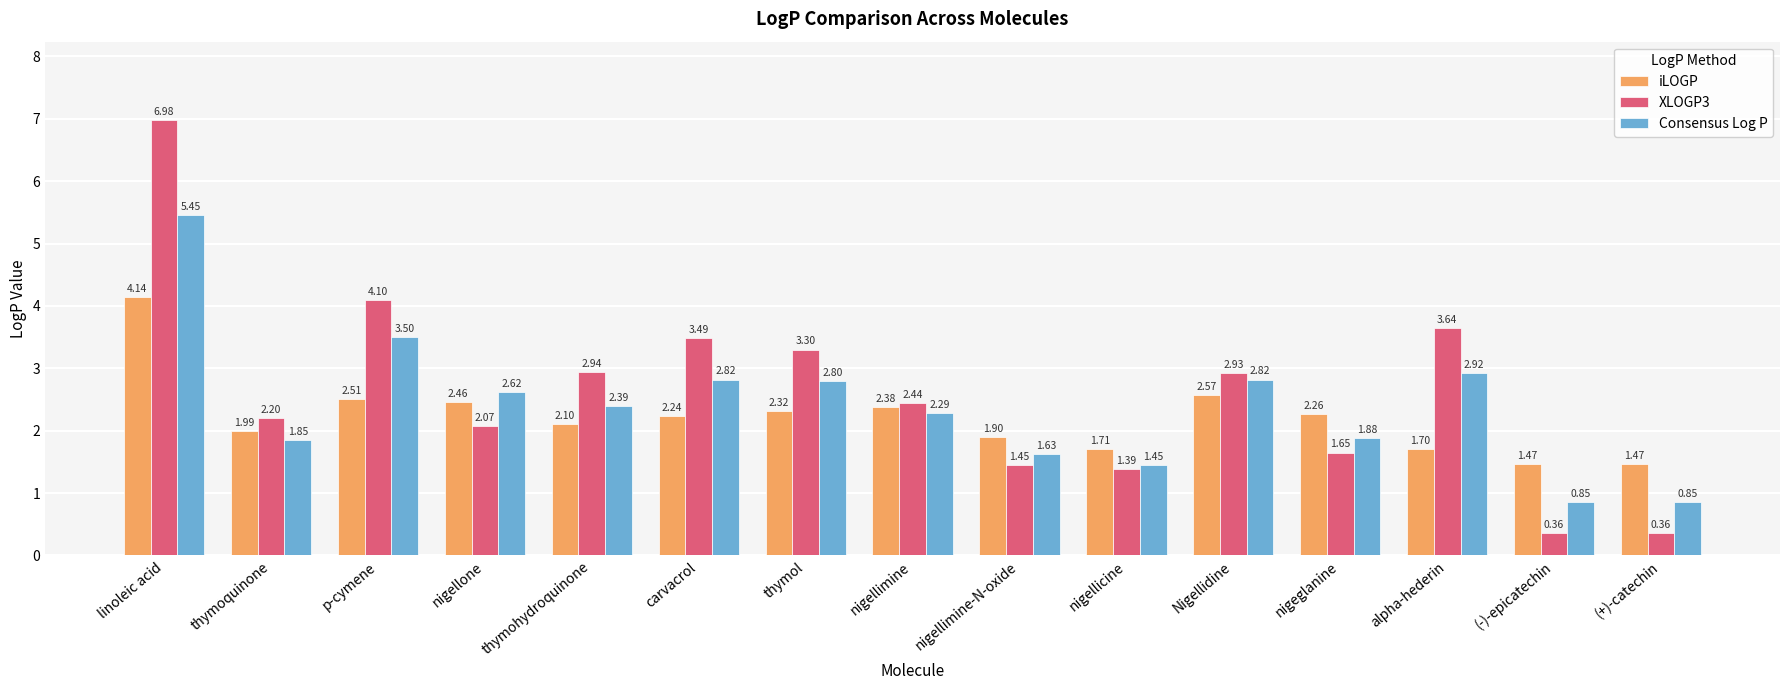

At which category is the sum across all series the highest?

linoleic acid